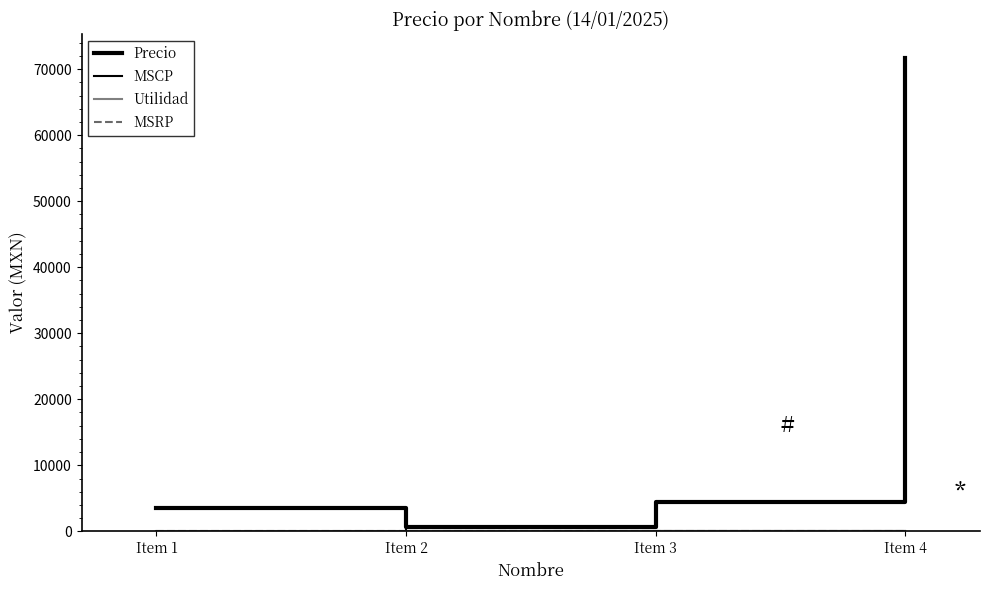

How many categories are shown in the chart?

4